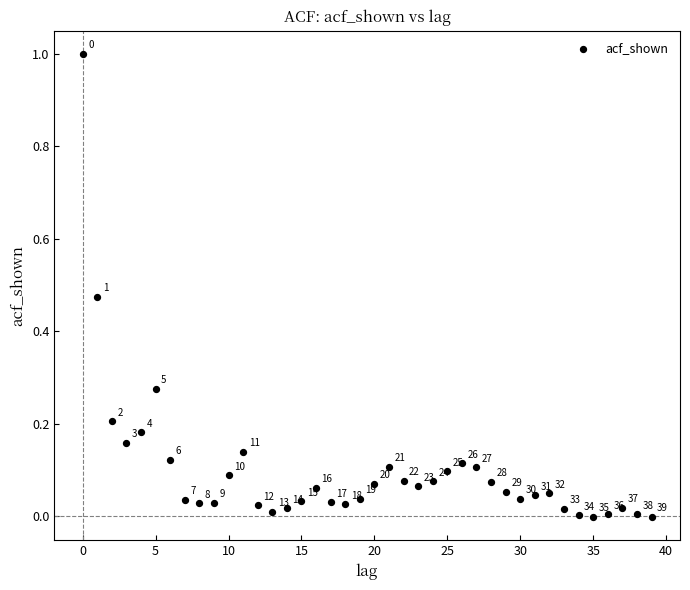

What is the range of Y values (max minus min)?

1.0